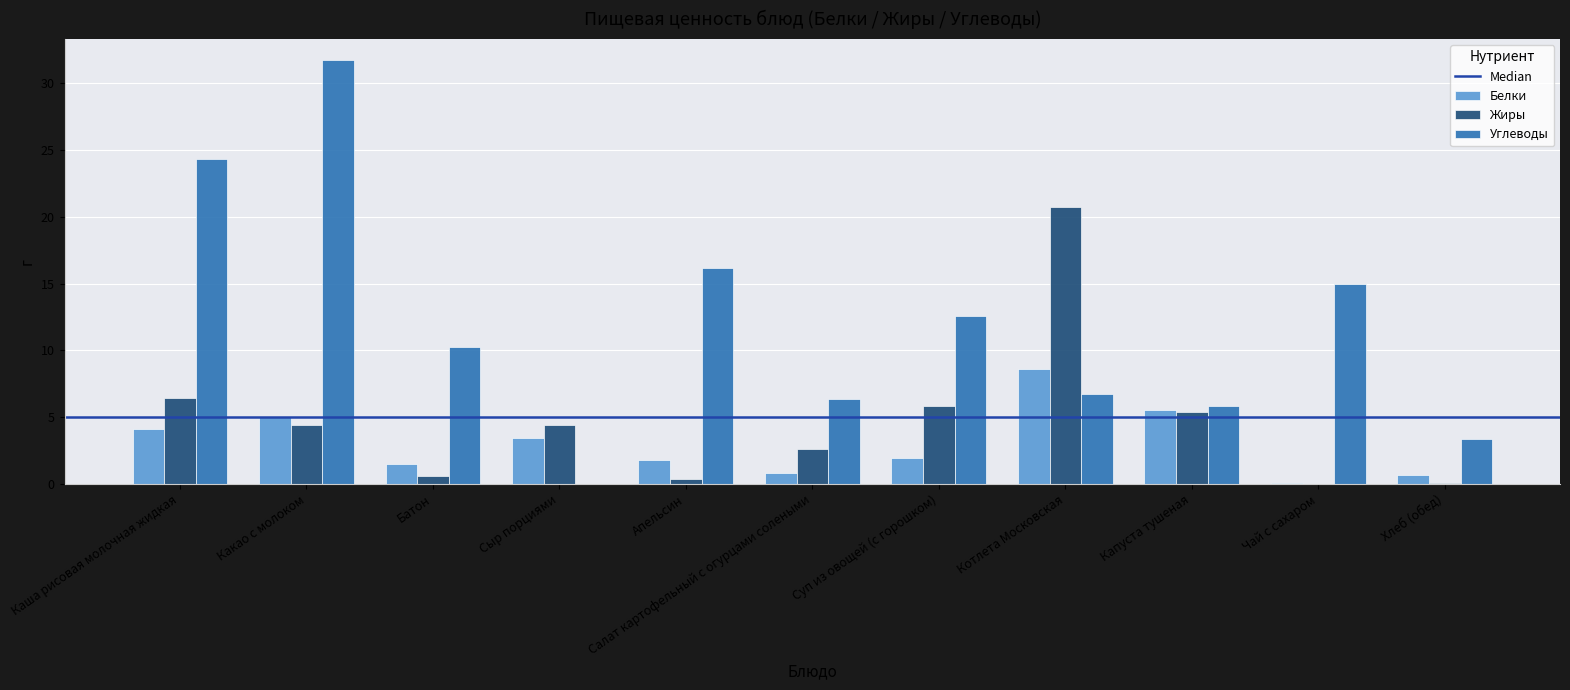

The value of Жиры at Котлета Московская is 33.1. True or false?

False